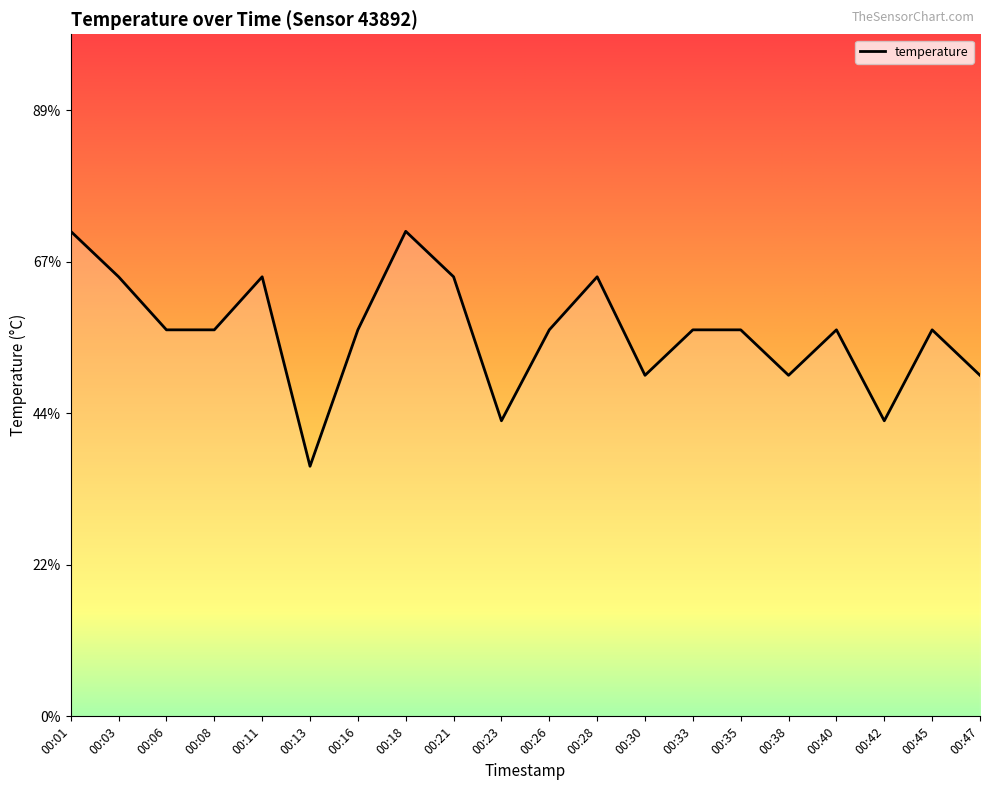

Is this an area chart (filled region under the line)?

Yes